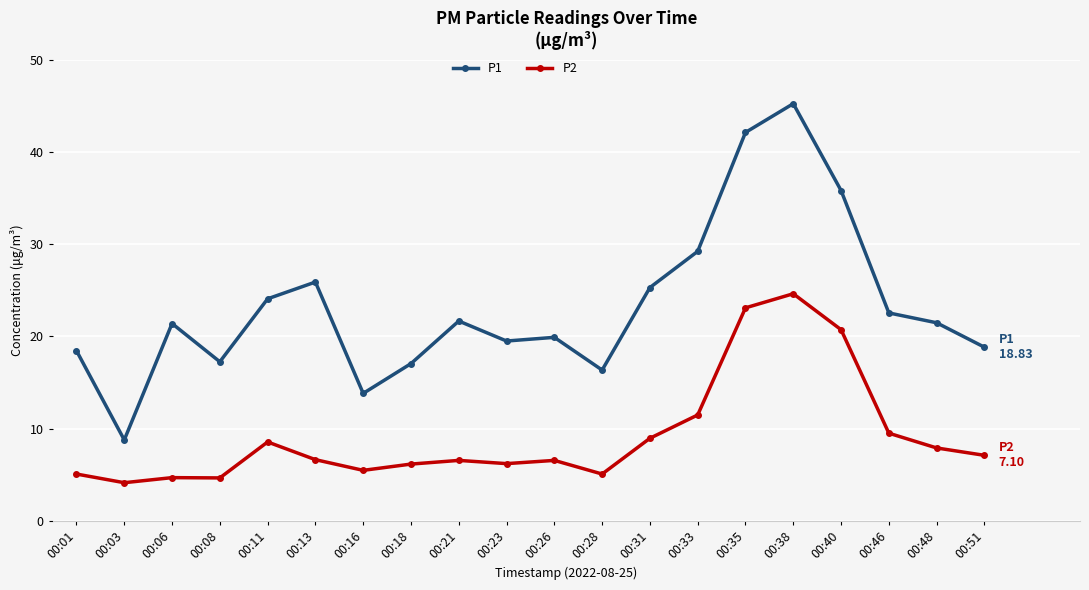

What is the value of the P1 point at the 8th from the left?

17.1